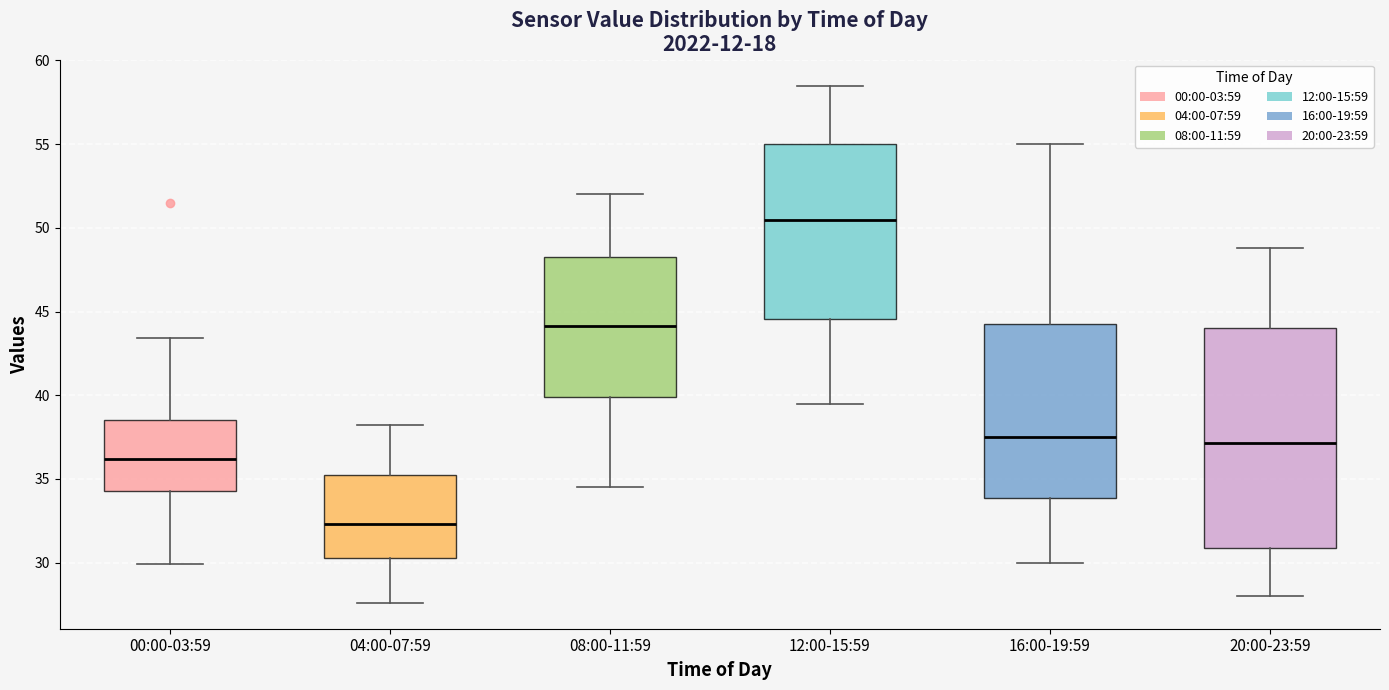

Which box has the lowest median line?

04:00-07:59